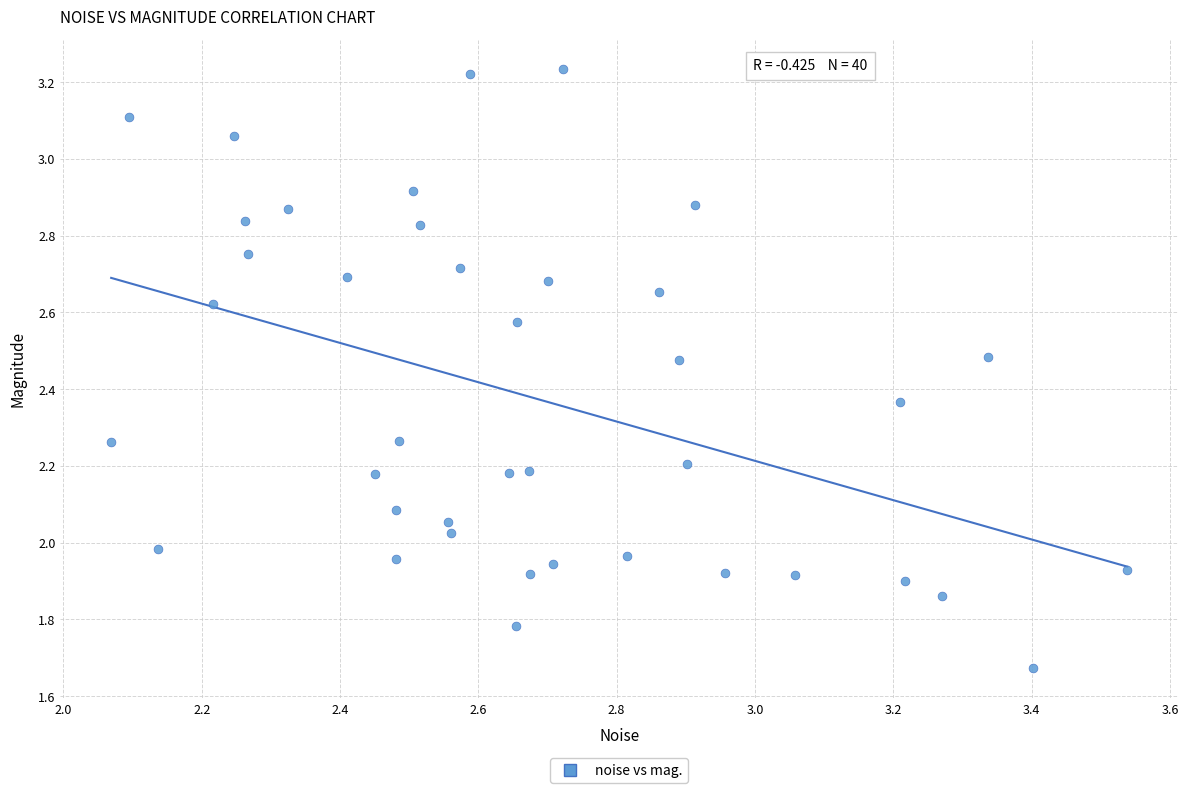

What is the range of X values (max minus min)?

1.5